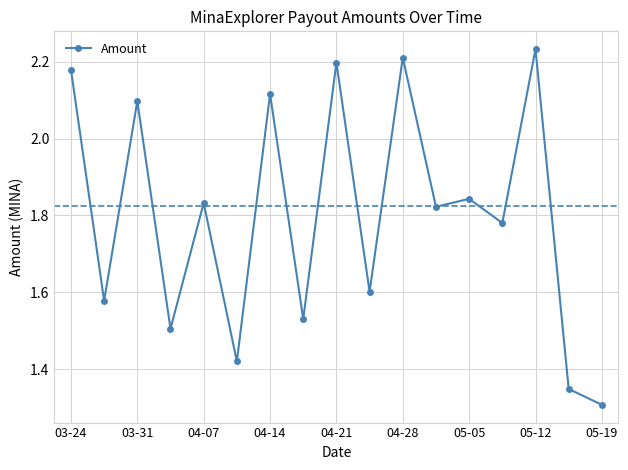

What is the difference between the maximum and second lowest values?

0.9